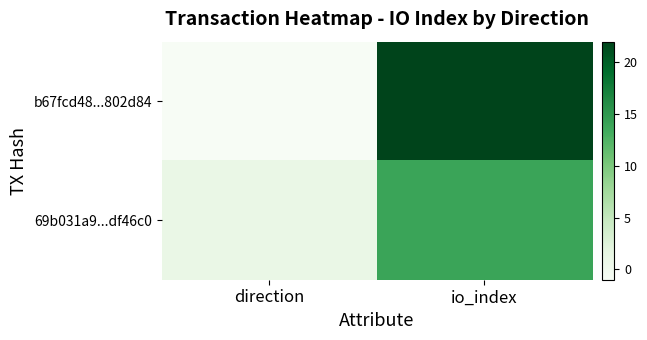

Which series changed the most between direction and io_index?

b67fcd48...802d84